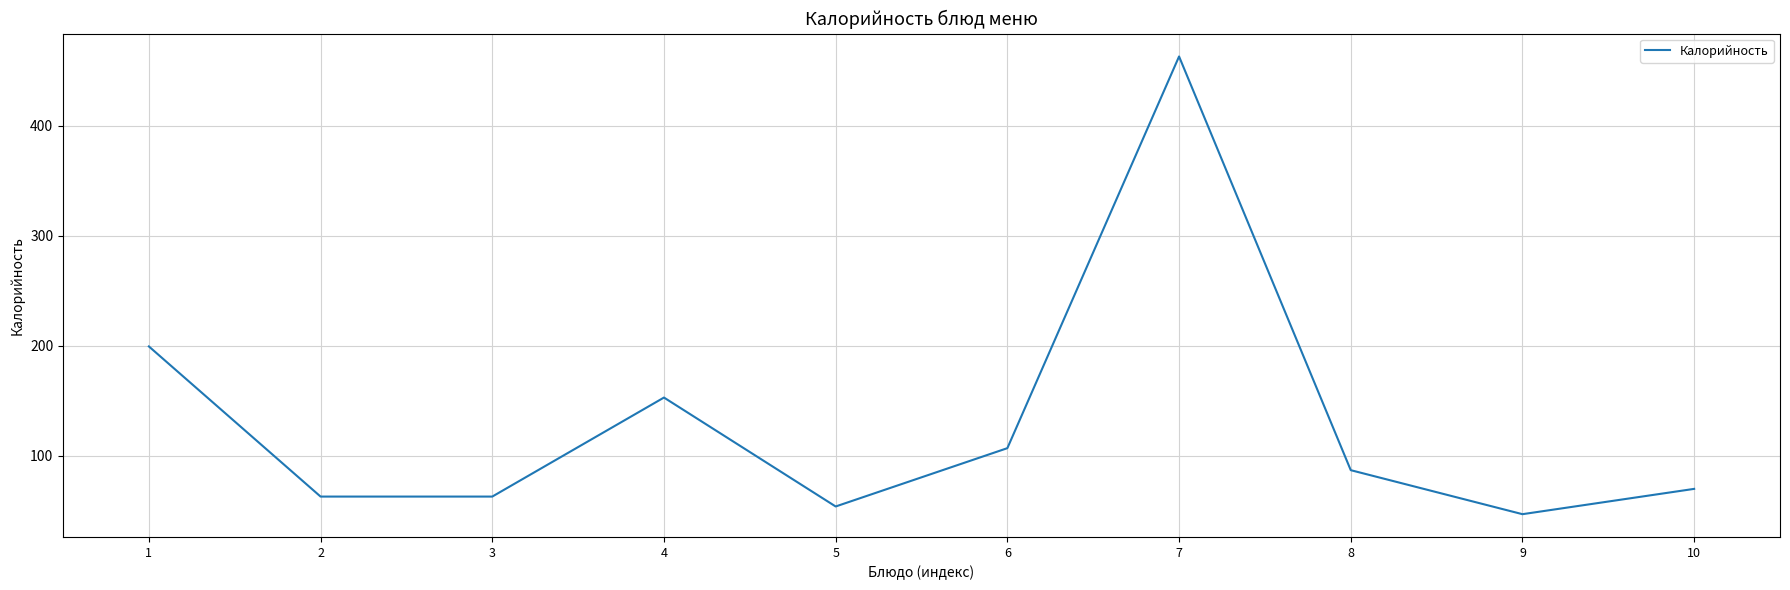

Reading left to right, extract all data points from this chart.

199.5	63.0	63.0	153.0	54.0	107.0	463.0	87.0	47.0	70.0